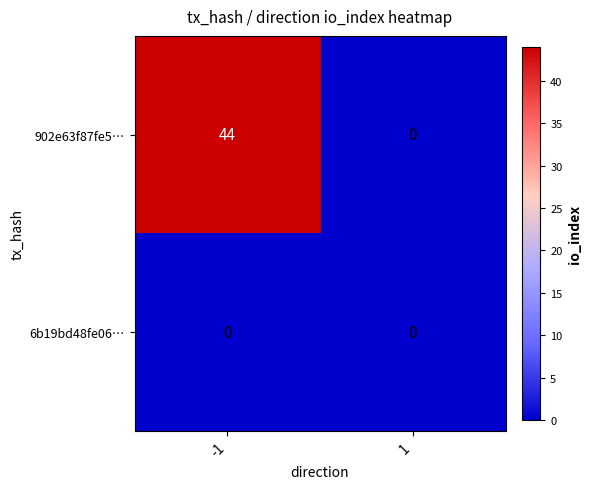

True or false: 902e63f87fe5… has a value of 26 at 1.

False